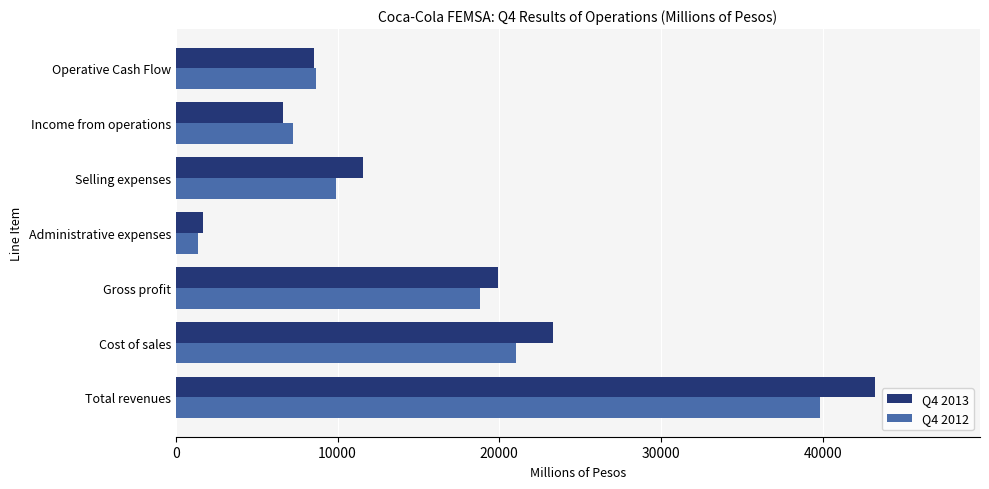

The Q4 2012 series shows 18815 at Gross profit. True or false?

True